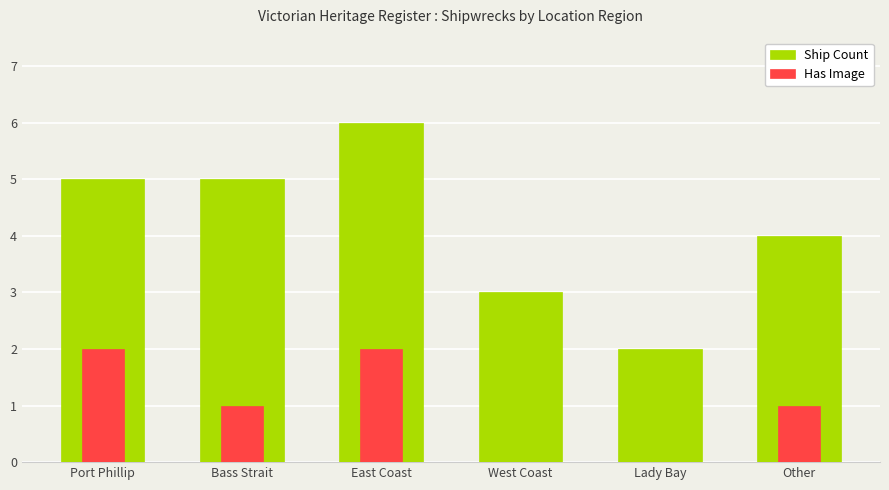

What is the sum of all Ship Count values?

25